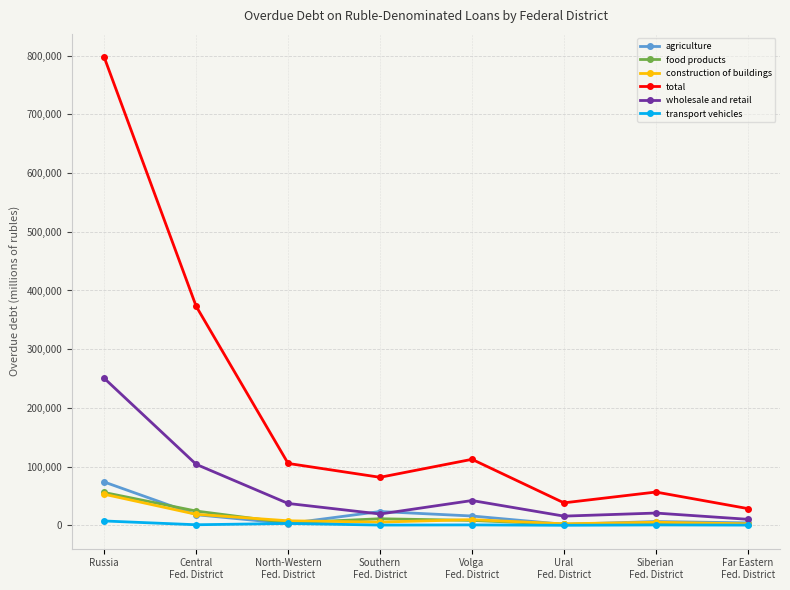

Which label corresponds to the largest value in the chart?

Russia